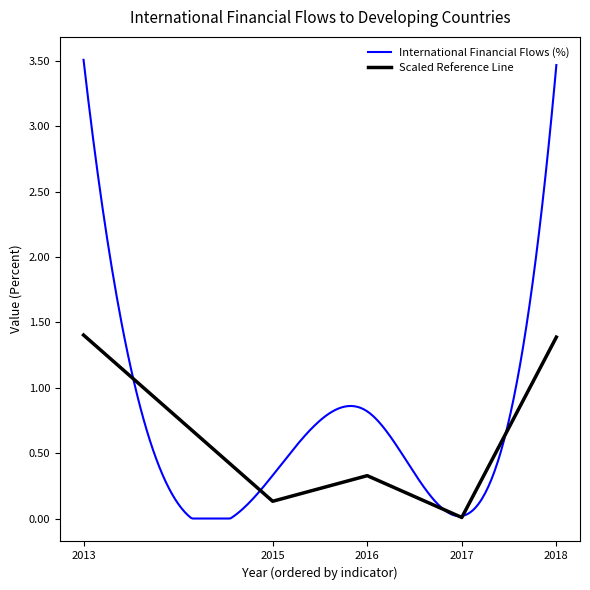

The value of Scaled Reference Line at 2018 is 1.4. True or false?

True